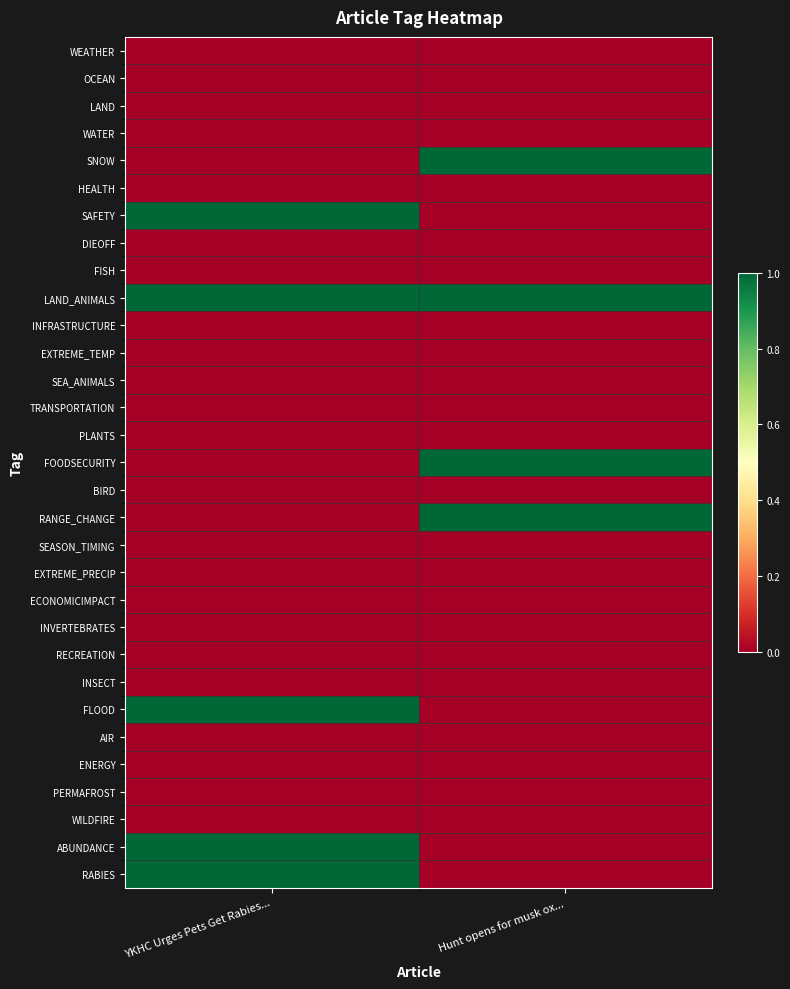

What is the total value across all series at Hunt opens for musk ox...?

4